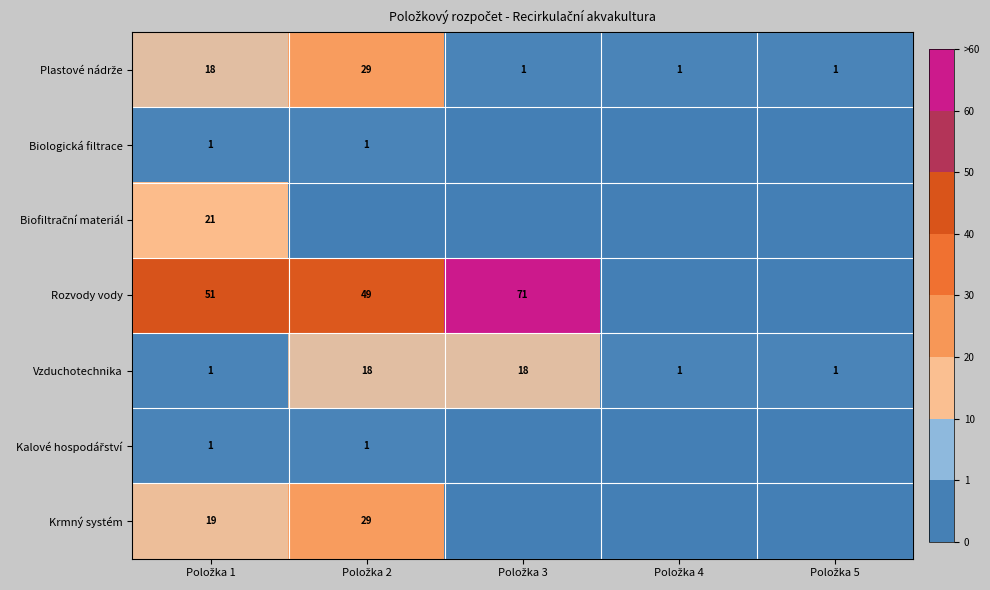

How many data points in Vzduchotechnika are above 1?

2